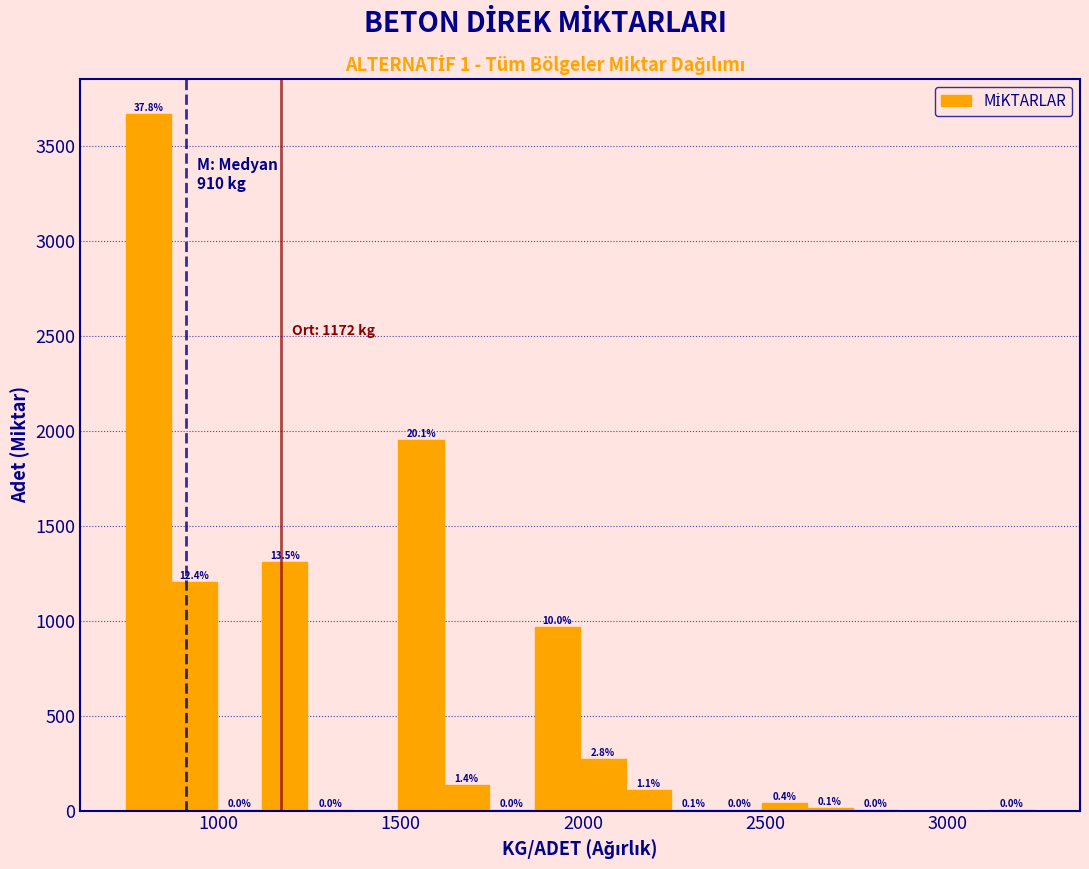

Read against the x-axis, roughly where is the centre of the tallest bar?

800